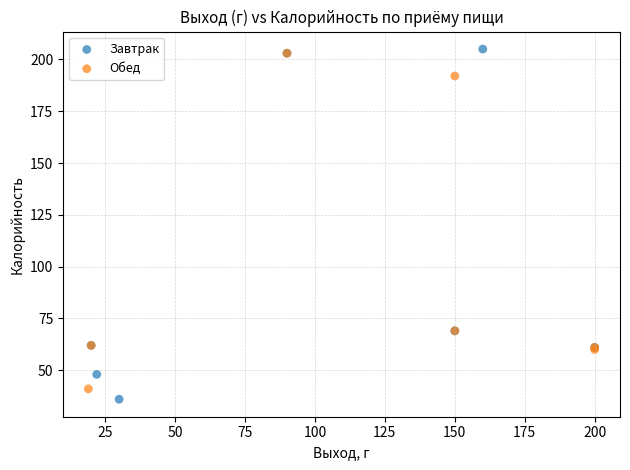

What are all the series names shown in the legend?

Завтрак, Обед